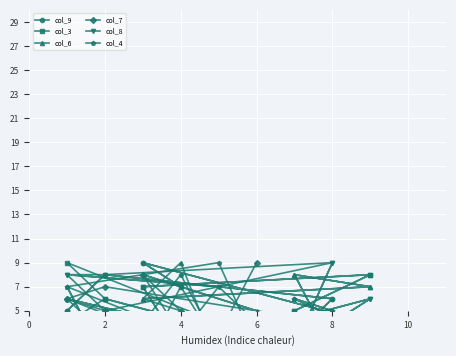

What are all the series names shown in the legend?

col_9, col_3, col_6, col_7, col_8, col_4